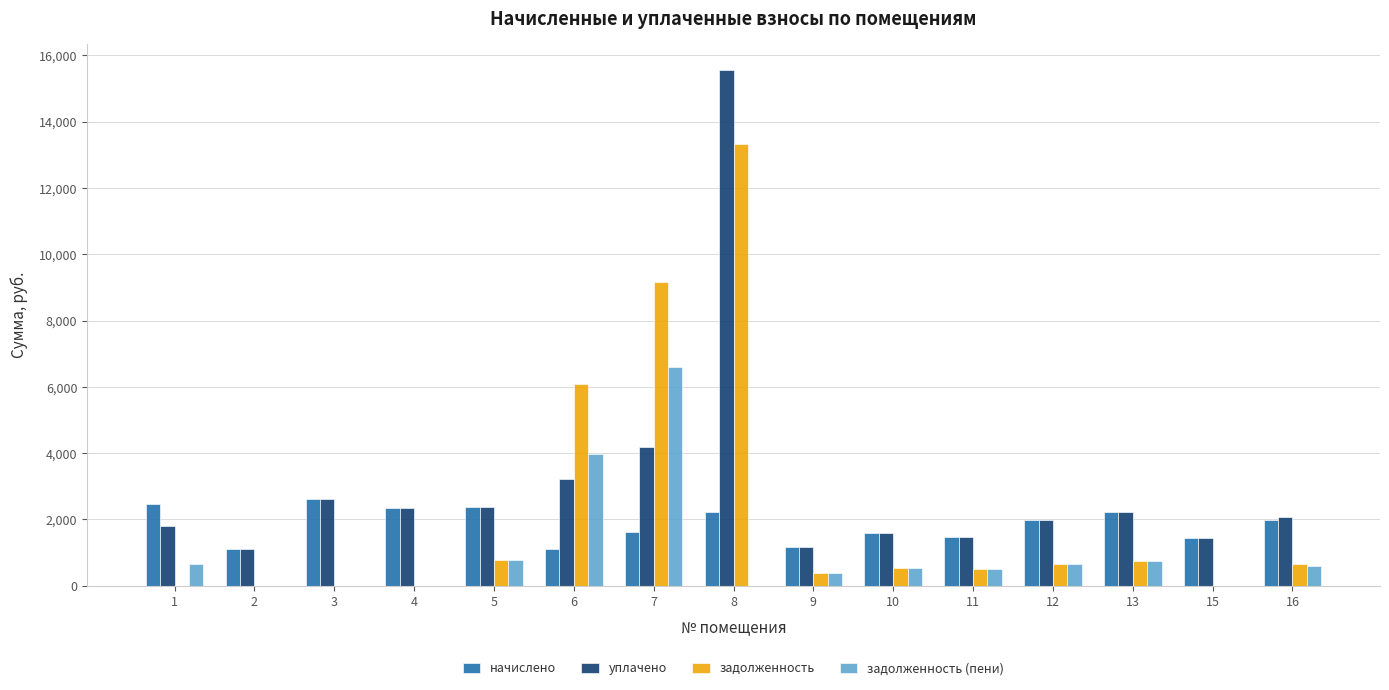

What is the greatest value displayed?

15561.4